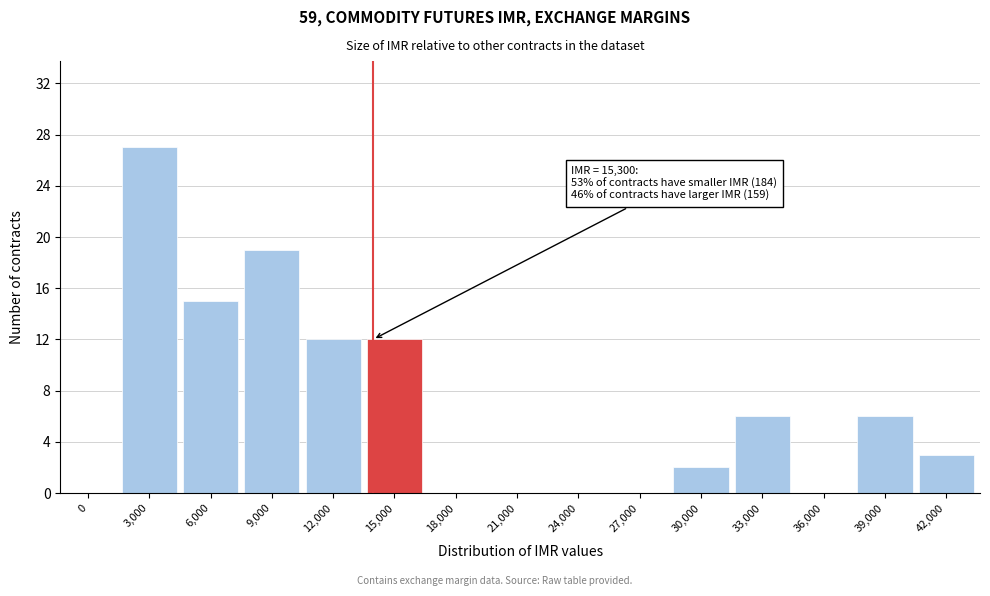

Reading left to right, extract all data points from this chart.

0=0	3,000=27	6,000=15	9,000=19	12,000=12	15,000=12	18,000=0	21,000=0	24,000=0	27,000=0	30,000=2	33,000=6	36,000=0	39,000=6	42,000=3